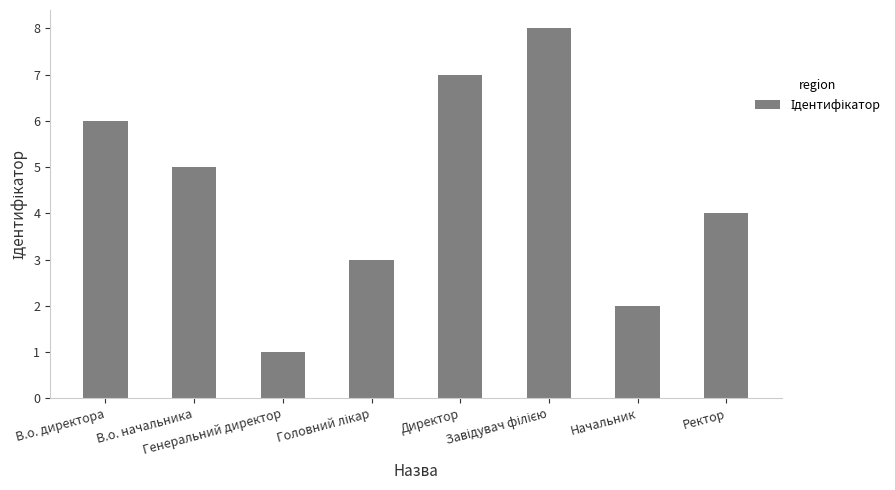

Read the value at Директор.

7